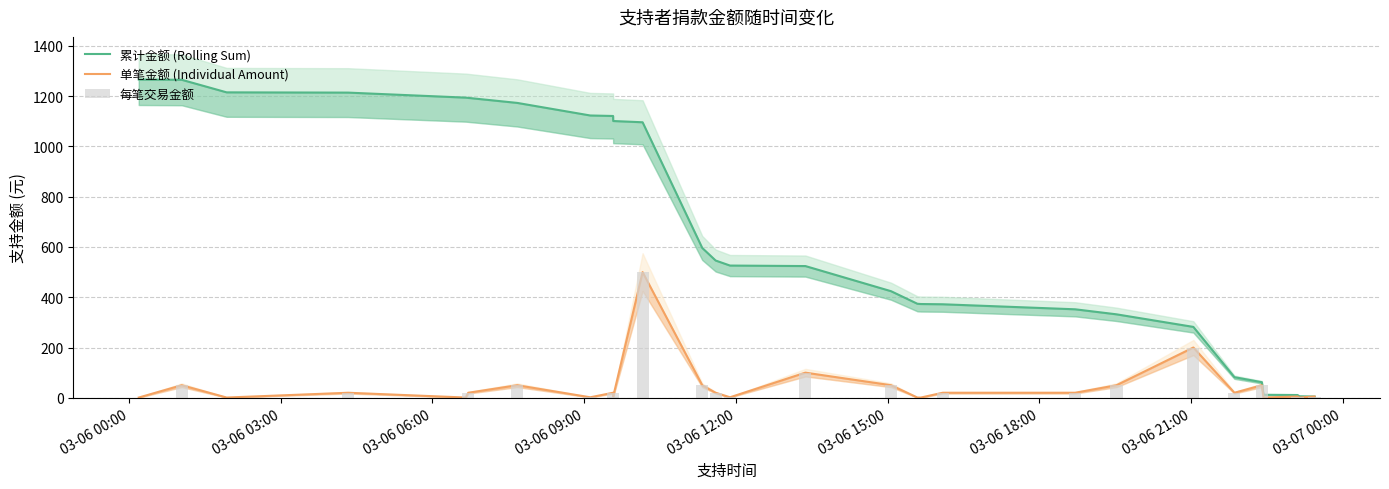

Reading left to right, list all the values displayed in this chart.

累计金额 (Rolling Sum): 1266	1265	1215	1214	1194	1193	1173	1123	1121	1101	1096	596	546	526	524	424	374	373	372	352	332	282	82	62	12	11	6	5
单笔金额 (Individual Amount): 1	50	1	20	1	20	50	2	20	5	500	50	20	2	100	50	1	1	20	20	50	200	20	50	1	5	1	5
每笔交易金额: 1	50	1	20	1	20	50	2	20	5	500	50	20	2	100	50	1	1	20	20	50	200	20	50	1	5	1	5